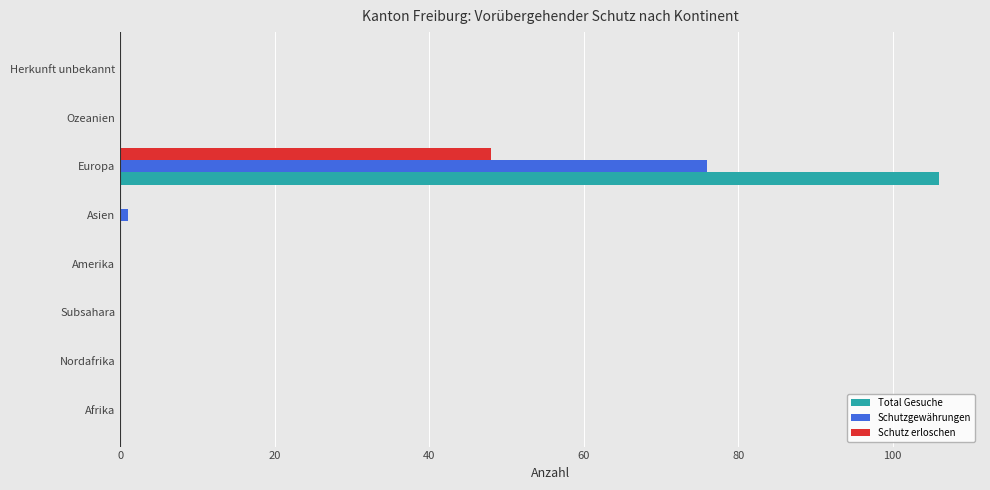

True or false: Schutzgewährungen has a value of 0 at Amerika.

True